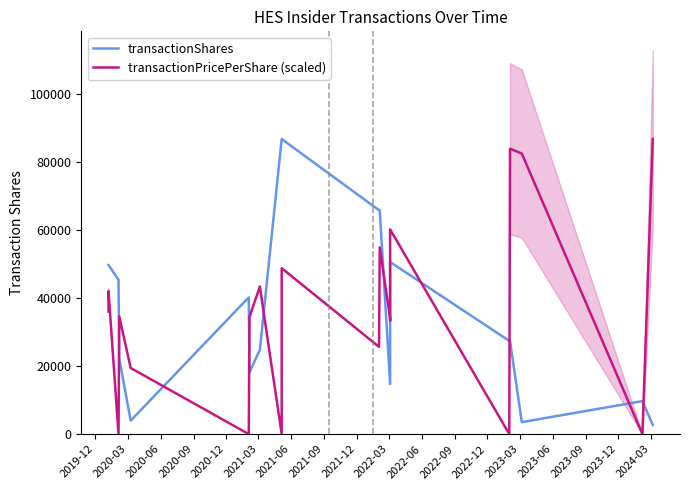

Which series changed the most between 2023-09 and 2023-12?

transactionPricePerShare (scaled)